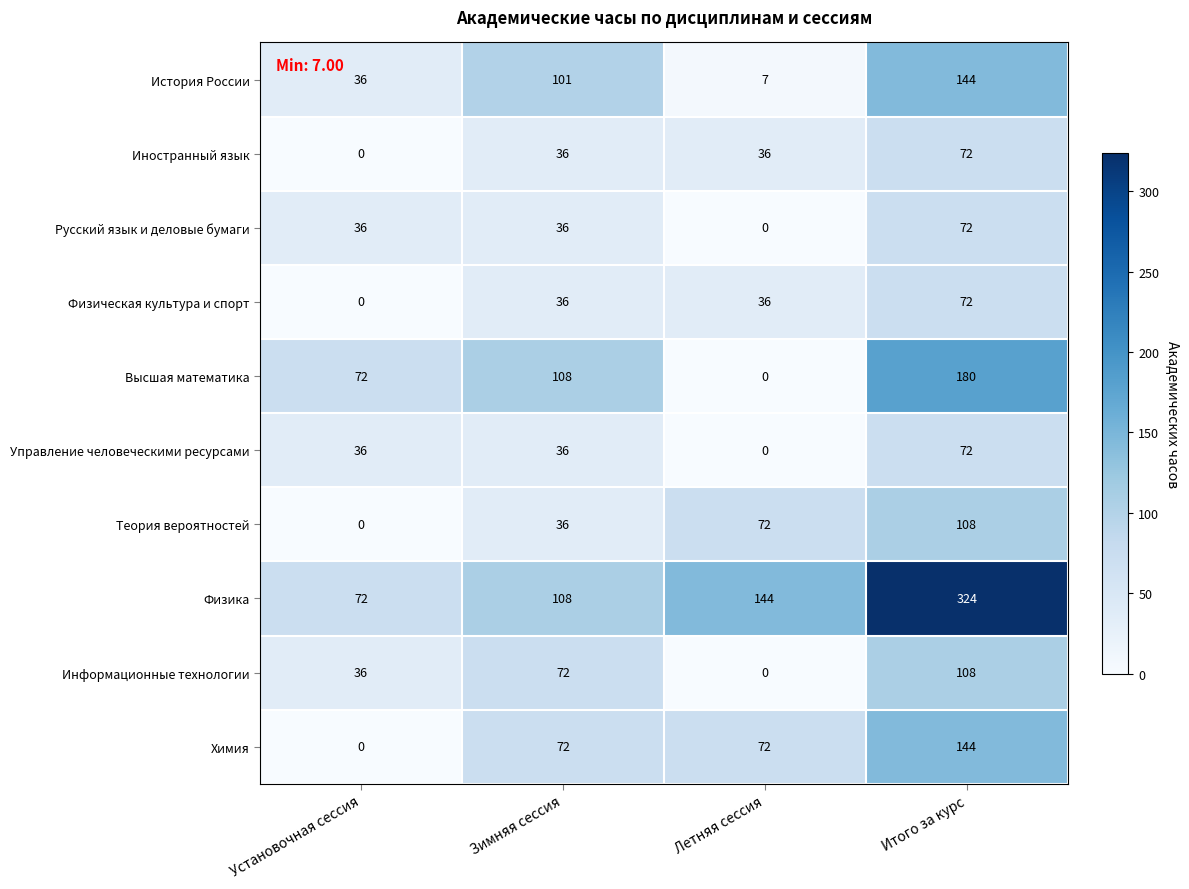

Which label corresponds to the largest value in the chart?

Итого за курс